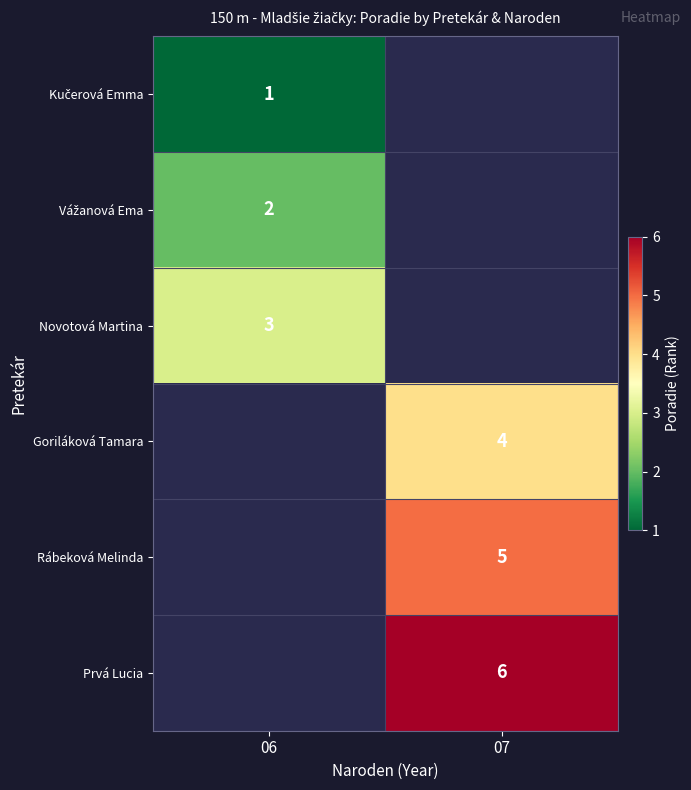

Is the value of Goriláková Tamara at 07 greater than the value of Novotová Martina at 06?

Yes